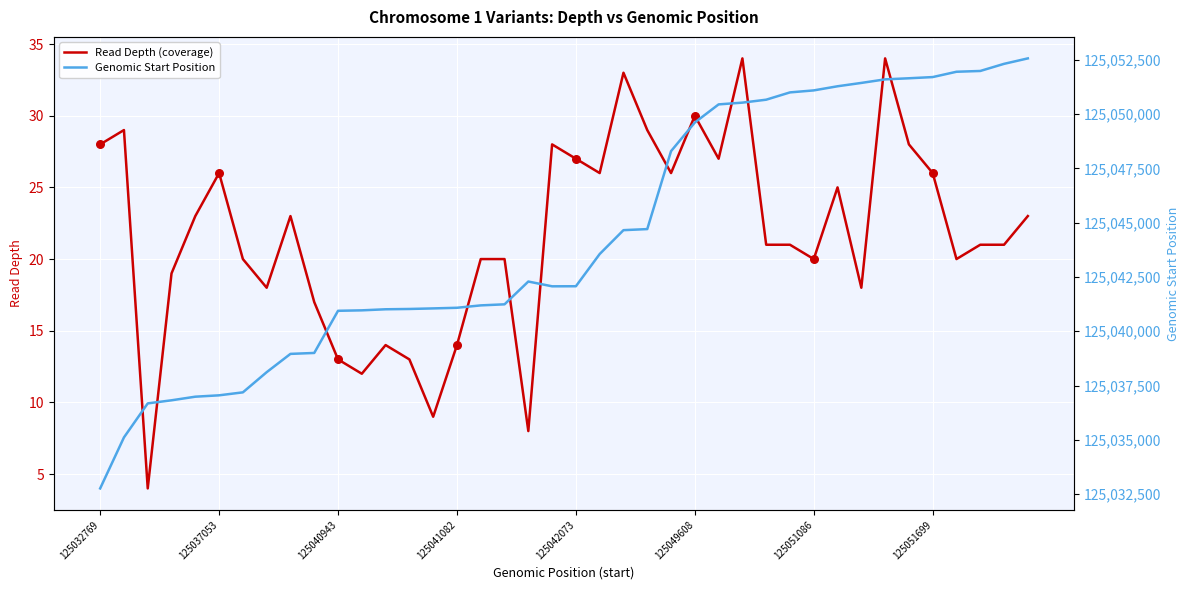

At how many categories does at least one series exceed 16770362?

40